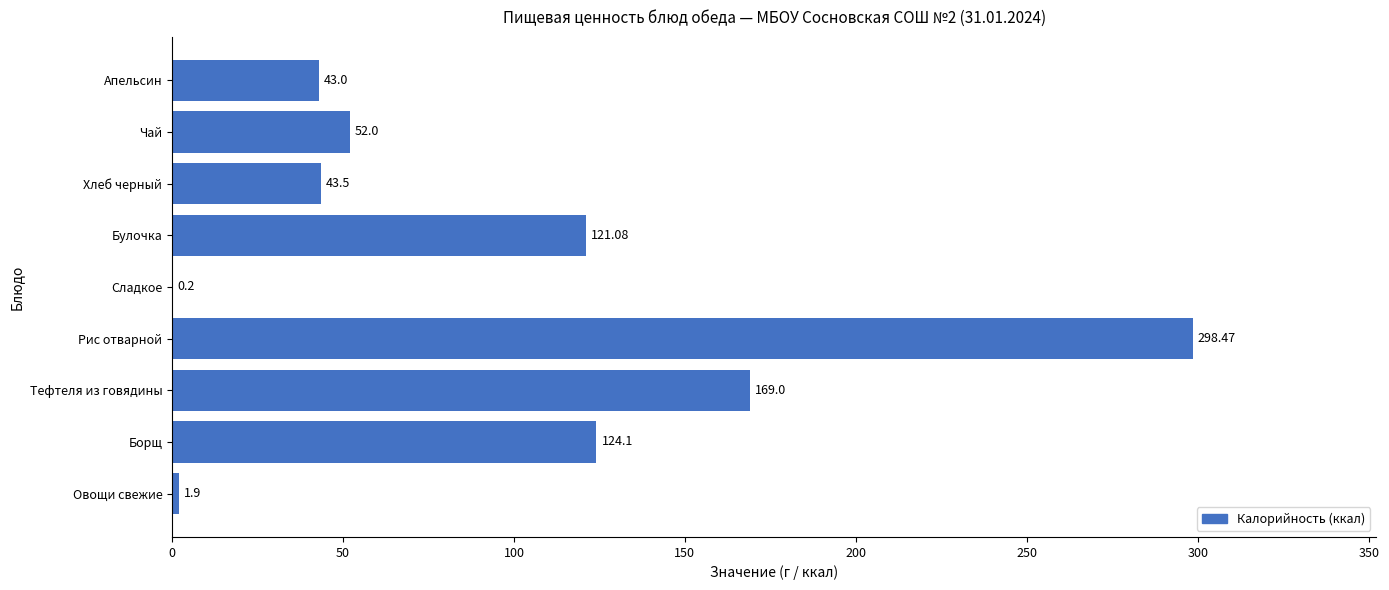

Which label corresponds to the largest value in the chart?

Рис отварной